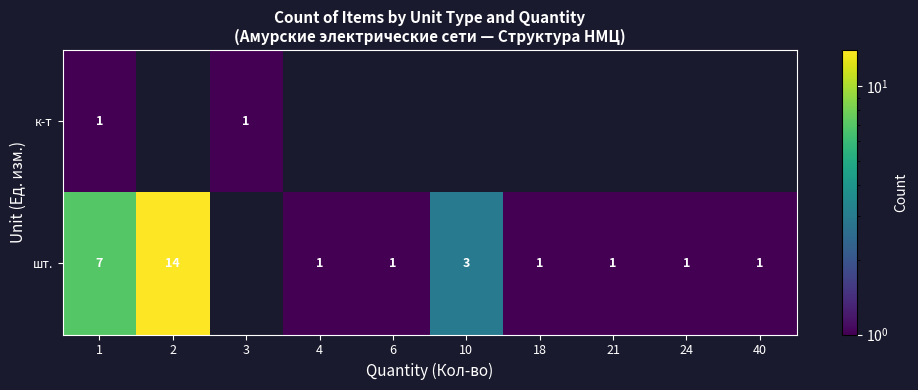

The к-т series shows 1 at 3. True or false?

True